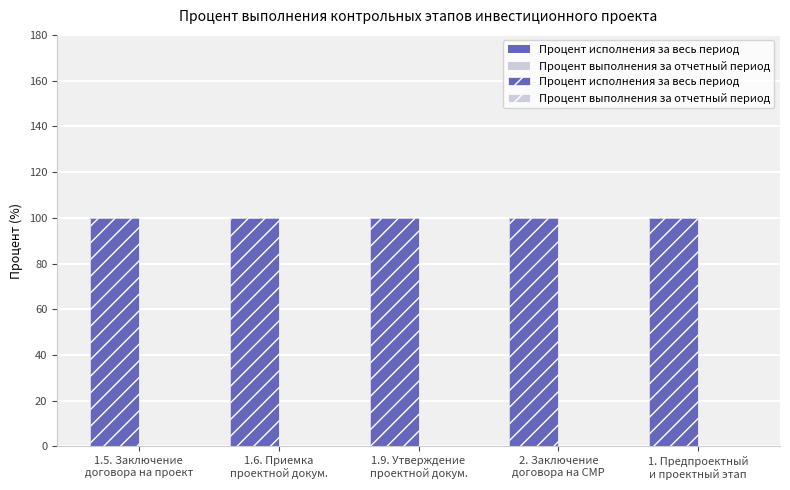

What is the label of the 4th bar from the left?

2. Заключение
договора на СМР